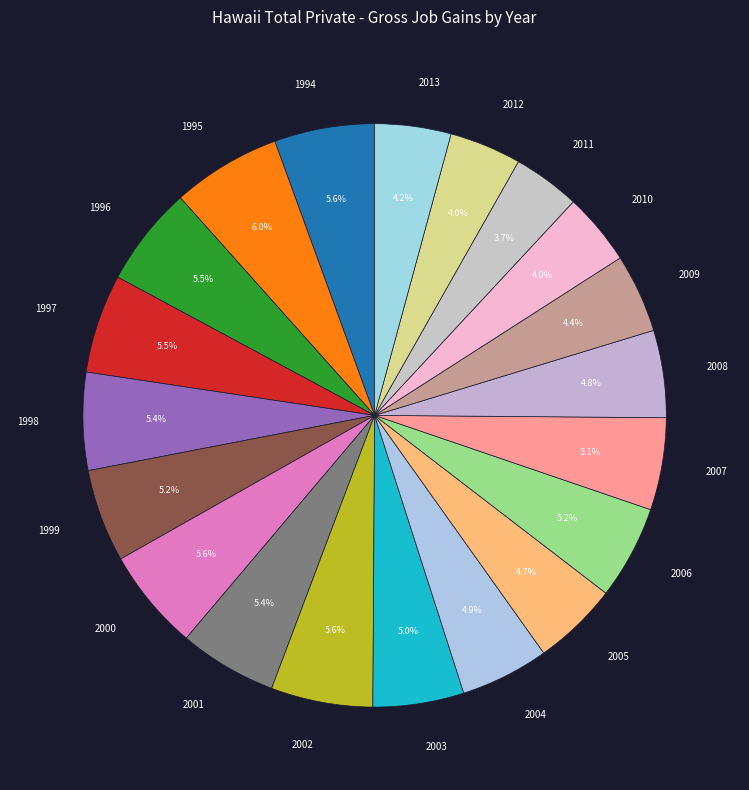

Count the number of slices in the pie.

20